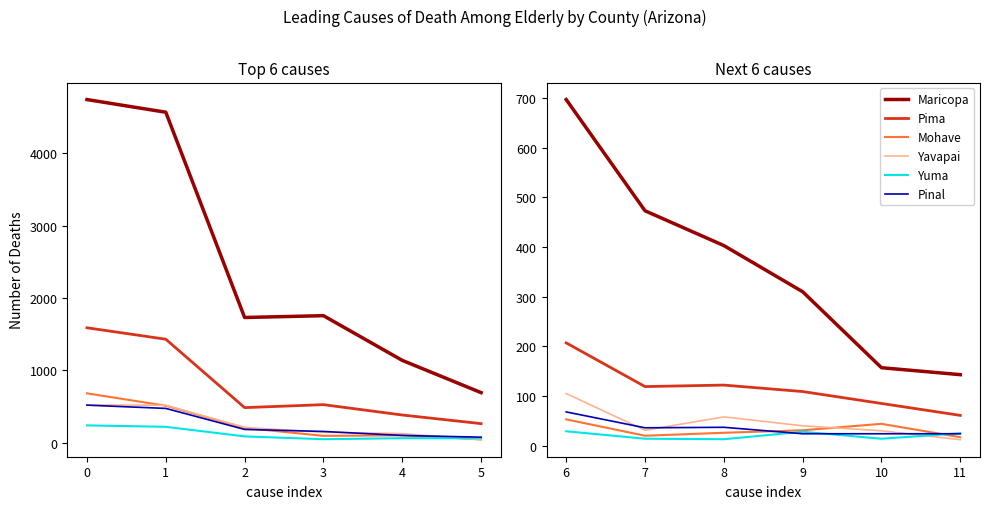

True or false: Pima and Maricopa intersect in this chart.

False